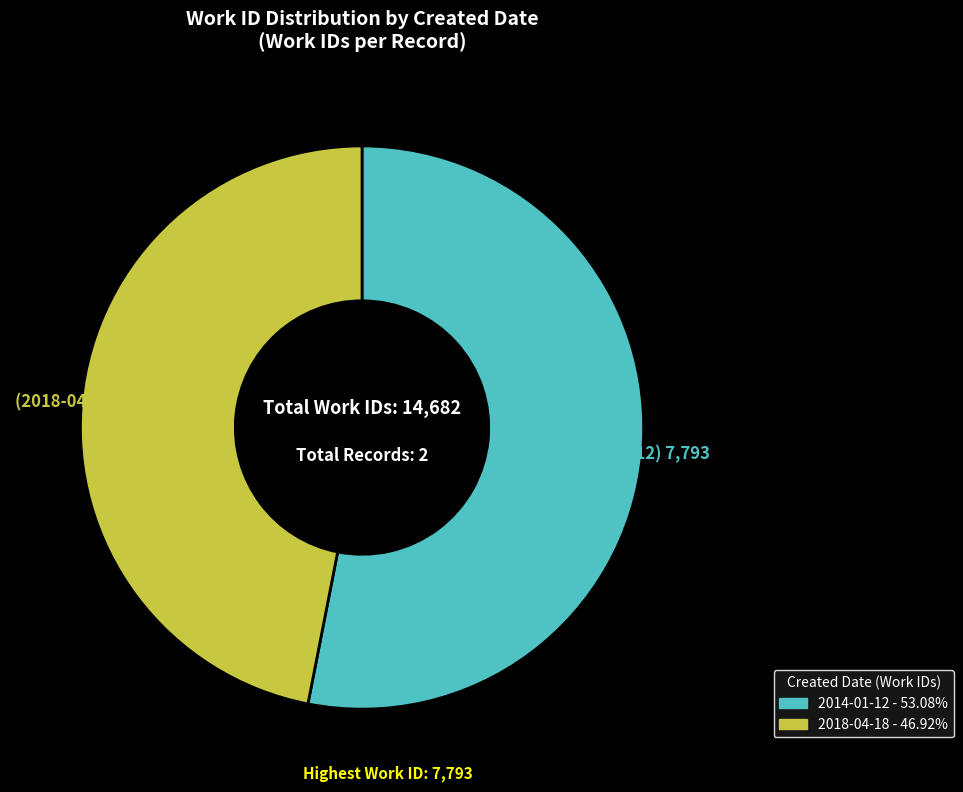

Rank the categories by value from highest to lowest.

2014-01-12, 2018-04-18